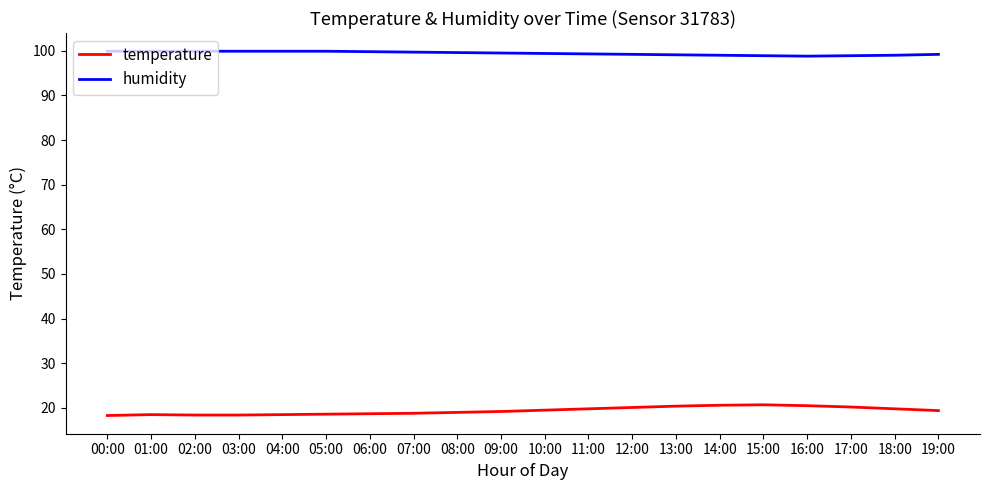

What position from the right is 06:00?

14